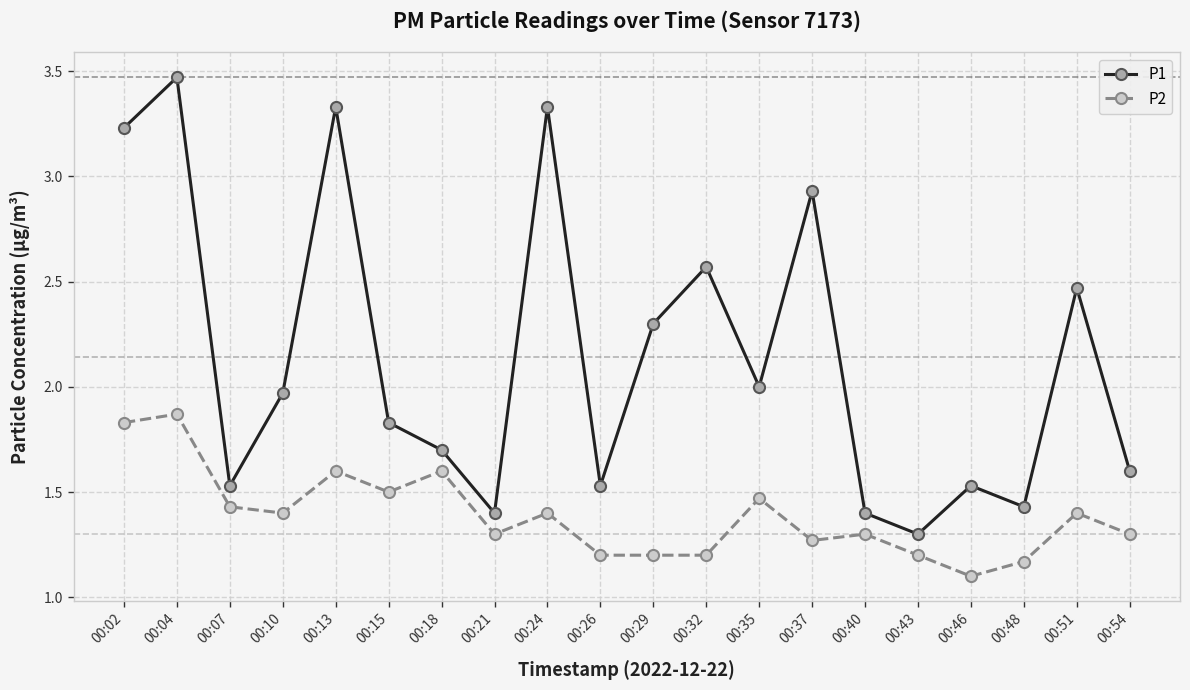

What is the difference between the maximum and minimum values in the P1 series?

2.2